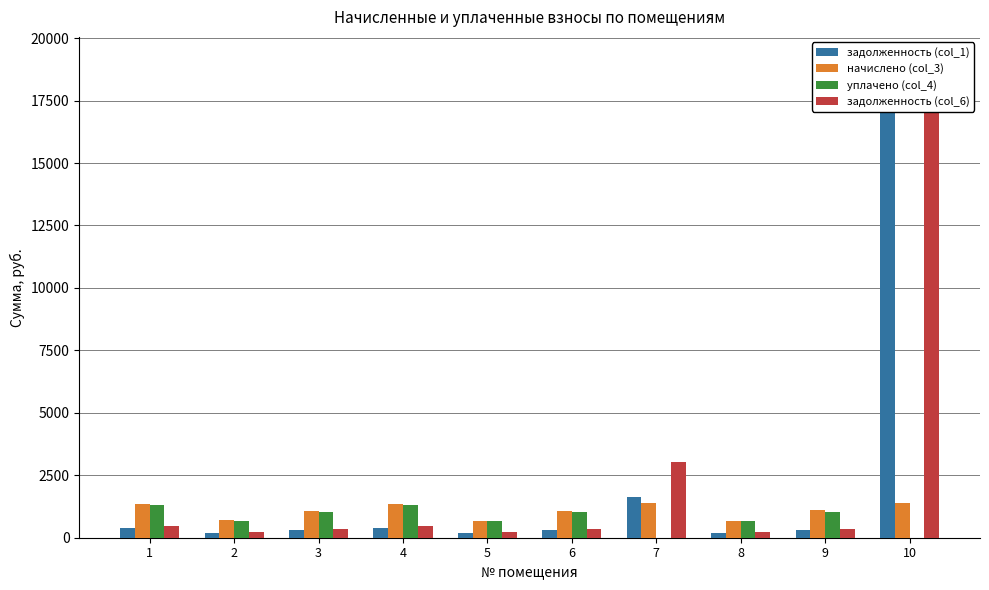

The value of задолженность (col_6) at 10 is 29949.2. True or false?

False